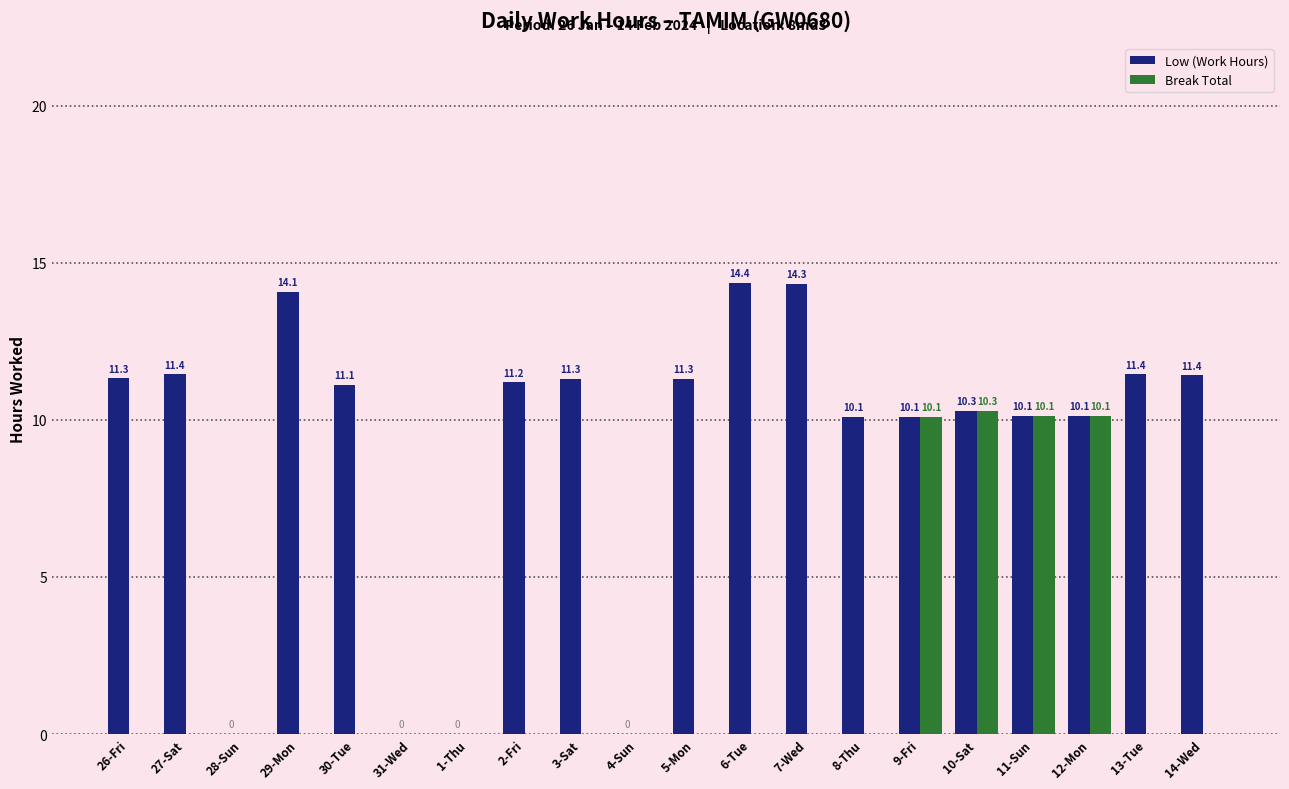

Is it true that Break Total equals 0.0 at 27-Sat?

True